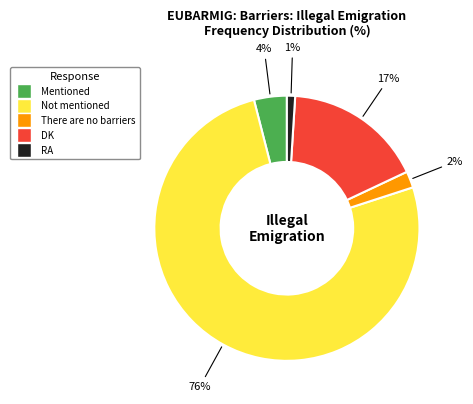

Which category has the biggest portion of the pie?

Not mentioned